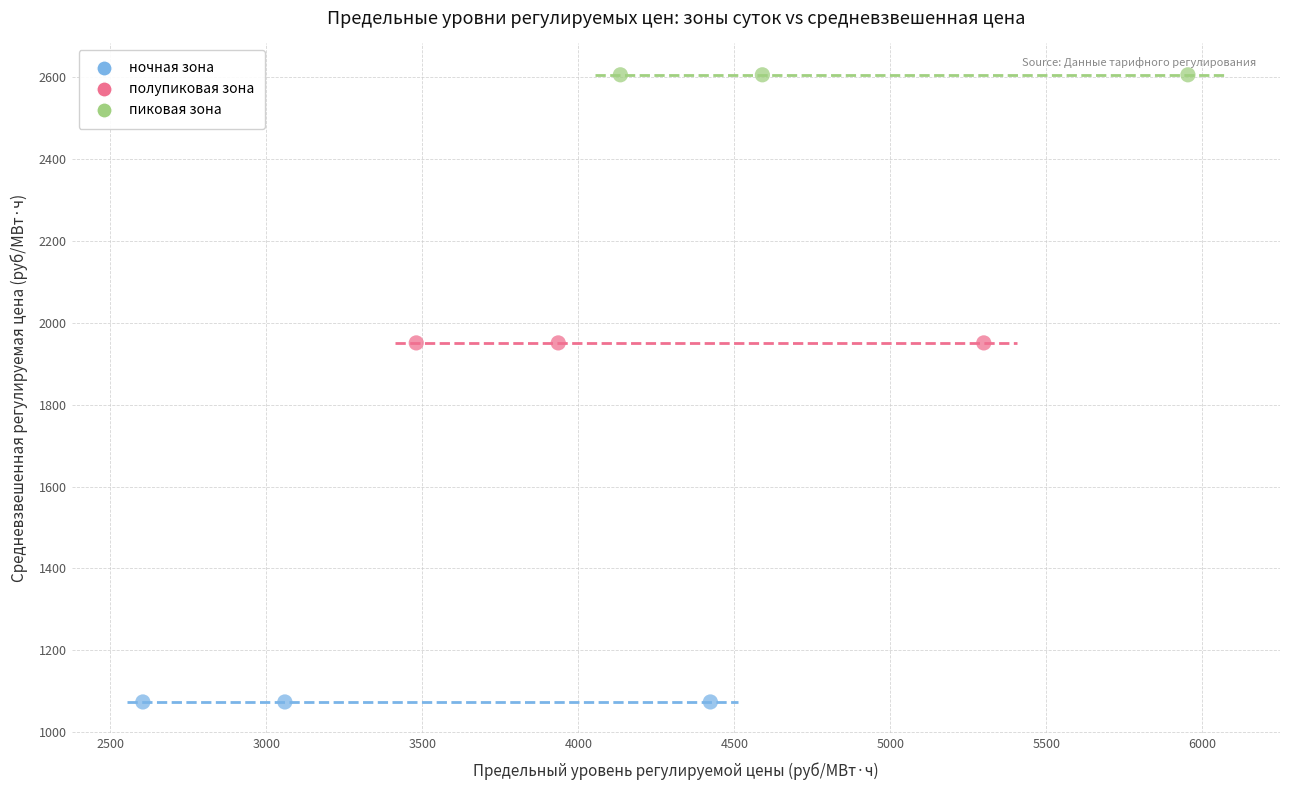

Which series reaches the maximum Y coordinate?

пиковая зона